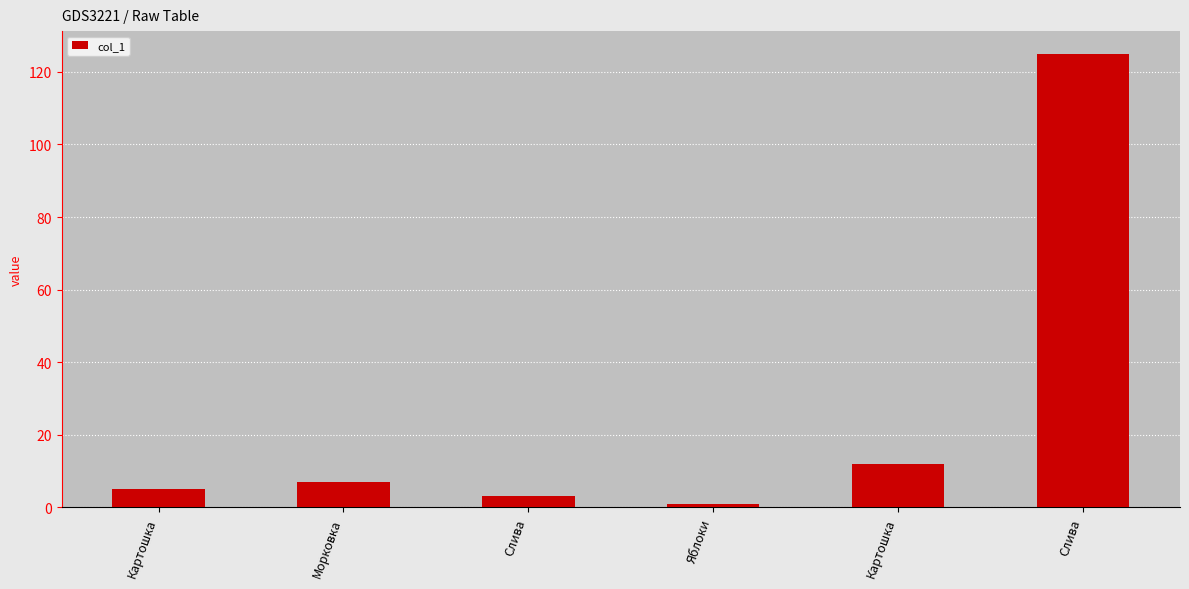

What is the average value?

26